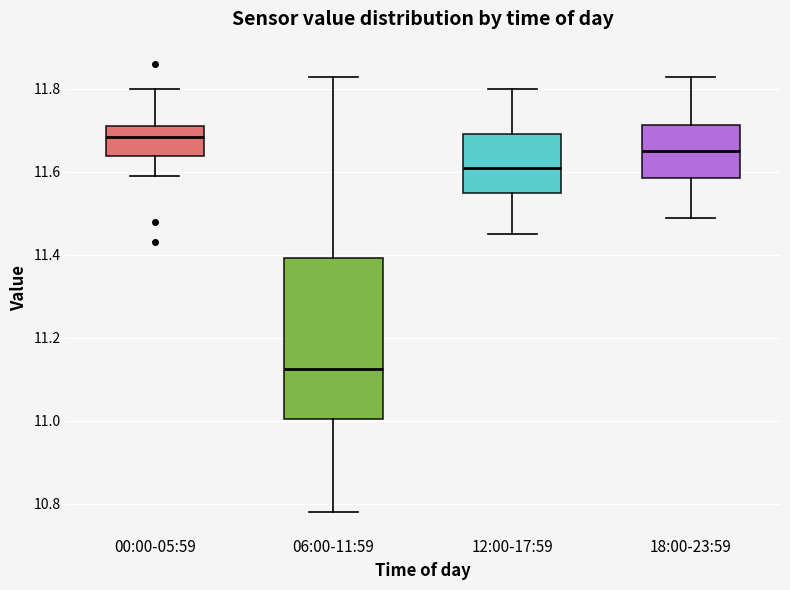

Which box's median line is the highest?

00:00-05:59